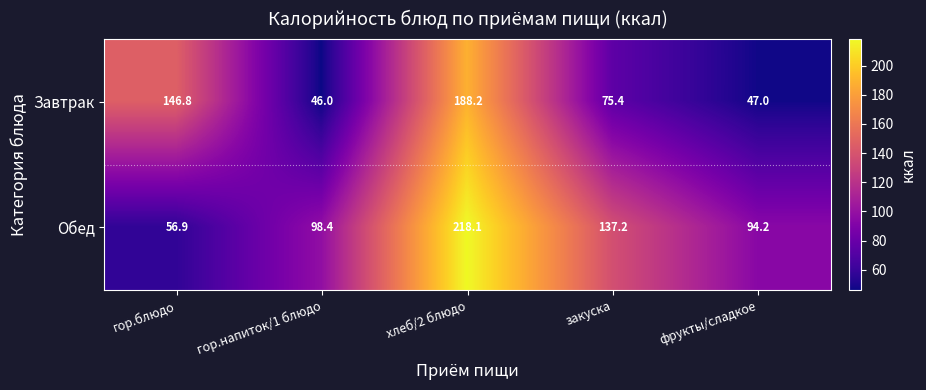

At which label does Обед first exceed 98?

гор.напиток/1 блюдо